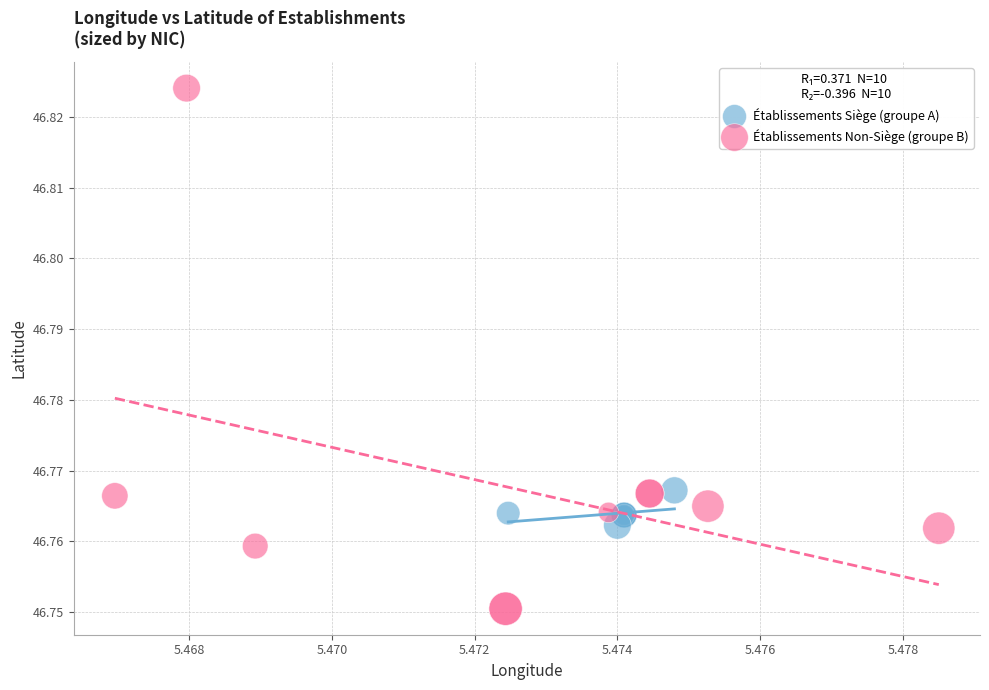

Which series has the largest Y range (max minus min)?

Établissements Non-Siège (groupe B)